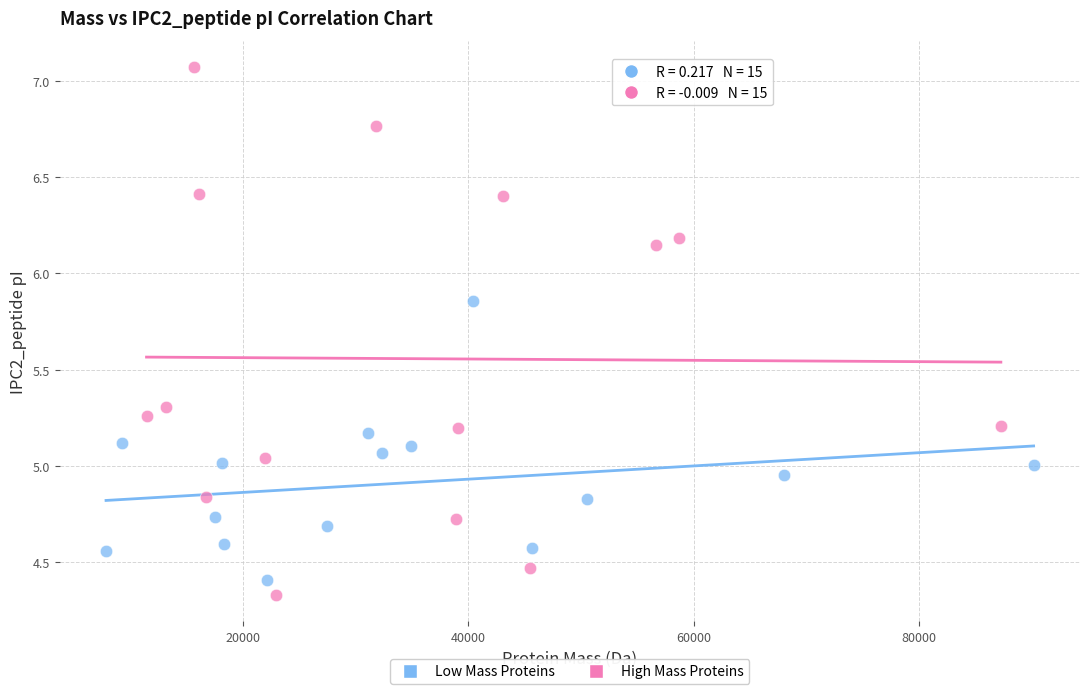

Which series reaches the maximum Y coordinate?

High Mass Proteins